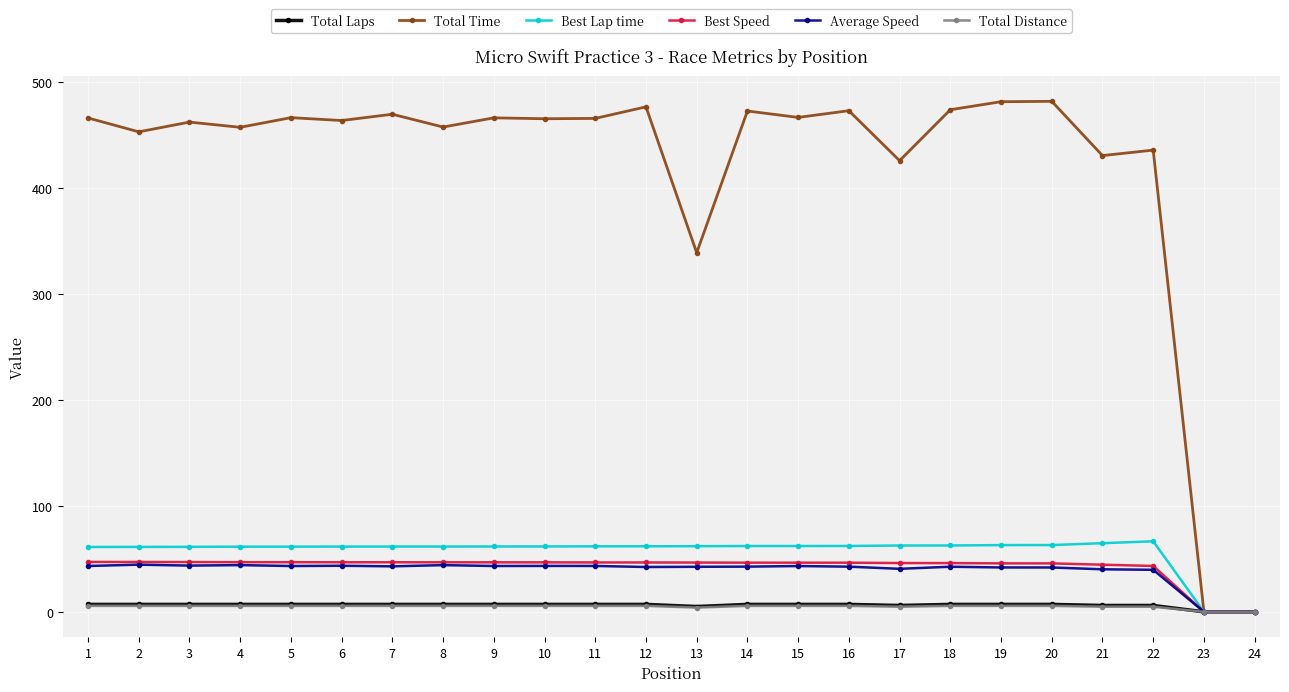

How many values in the Best Speed series are below 46?

6